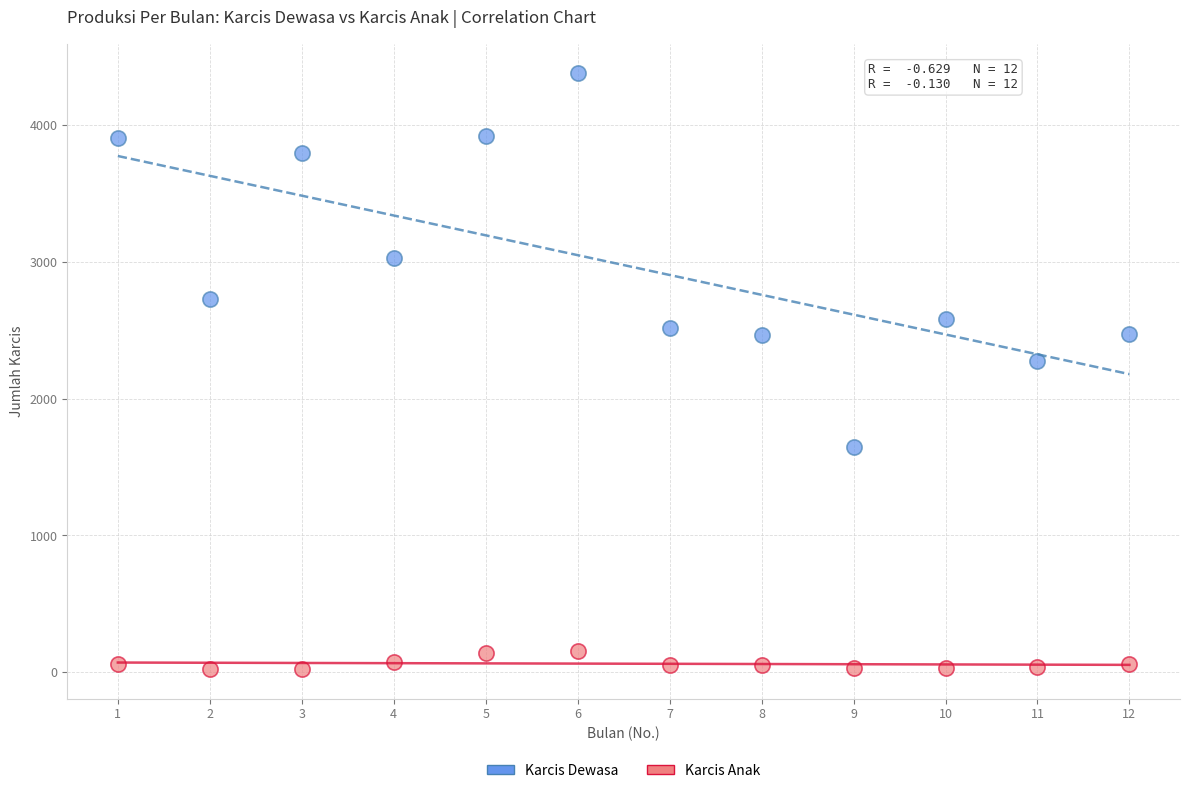

Across all data points, what is the range of X values (max minus min)?

11